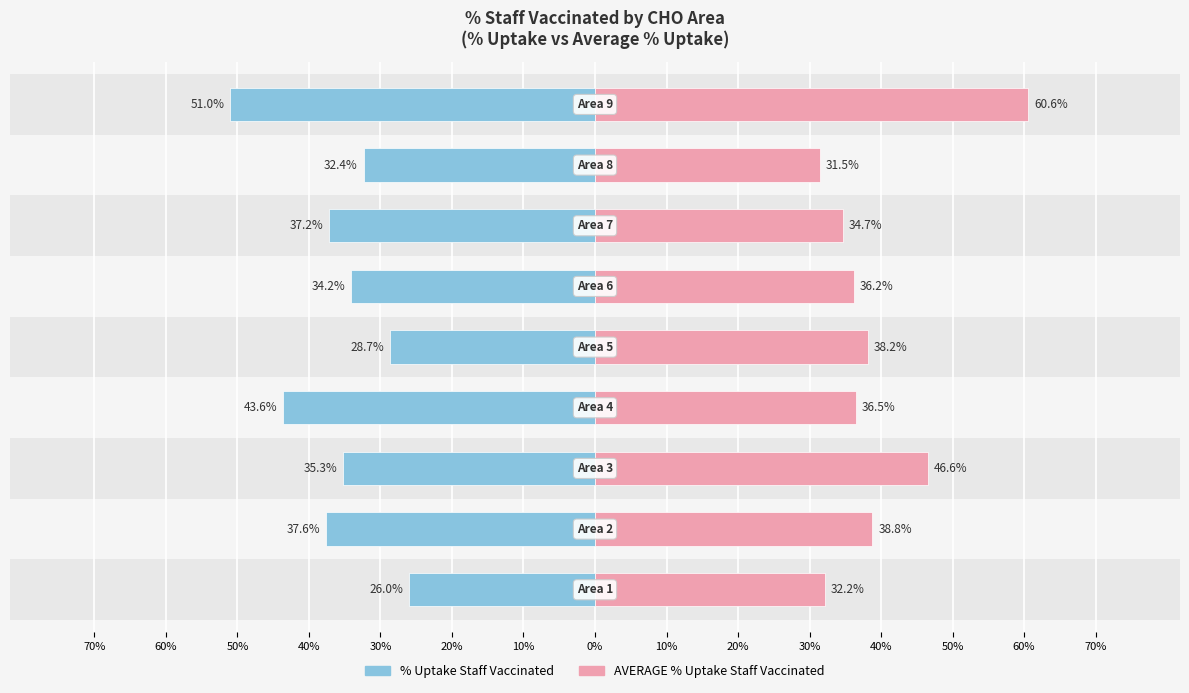

What is the lowest value of the AVERAGE % Uptake Staff Vaccinated series?

31.5